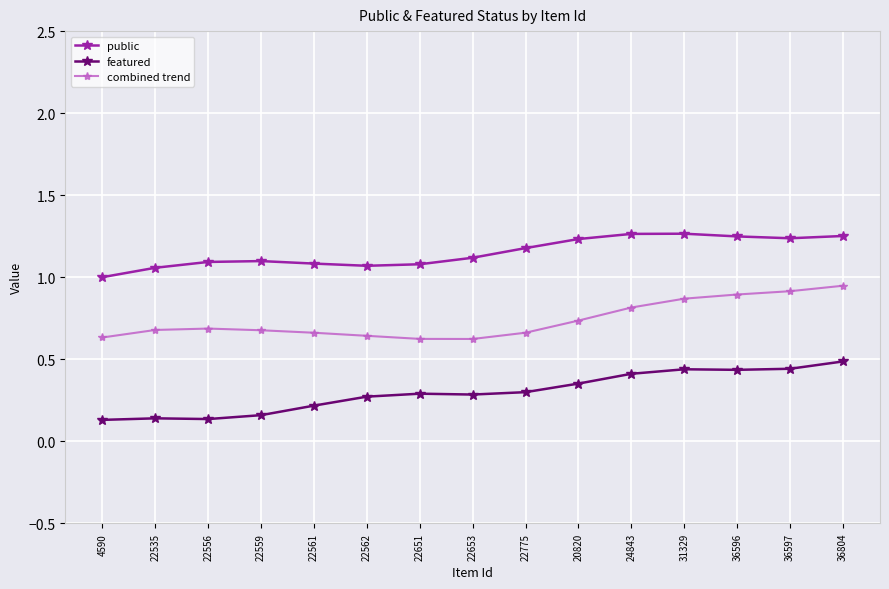

What is the difference between the second highest and second lowest values in the featured series?

0.3